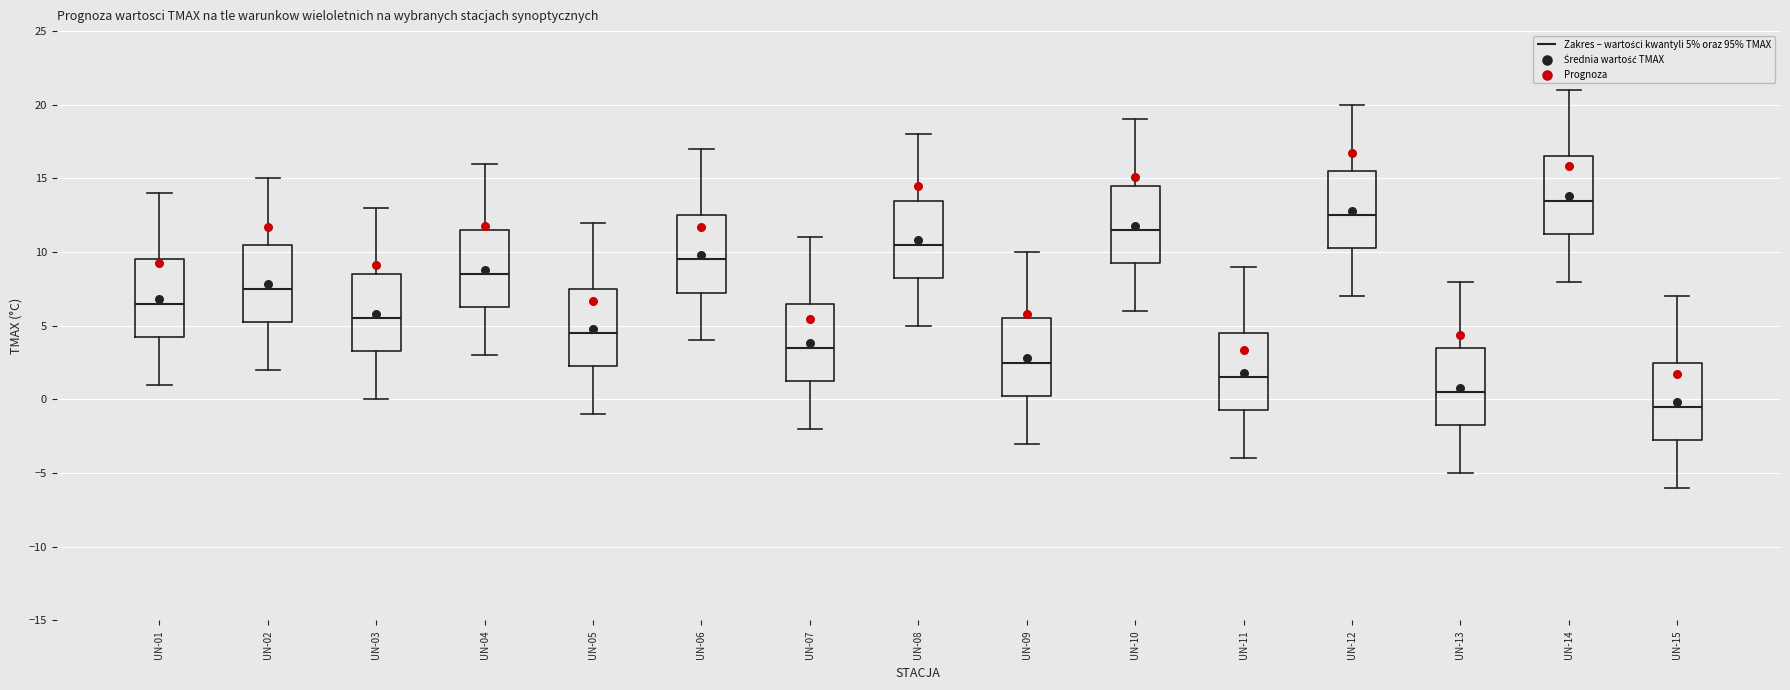

Where does the lower whisker of the box for UN-11 end on the y-axis? The values are not printed on the chart, so give them approximately, as read against the axis.

-4.0